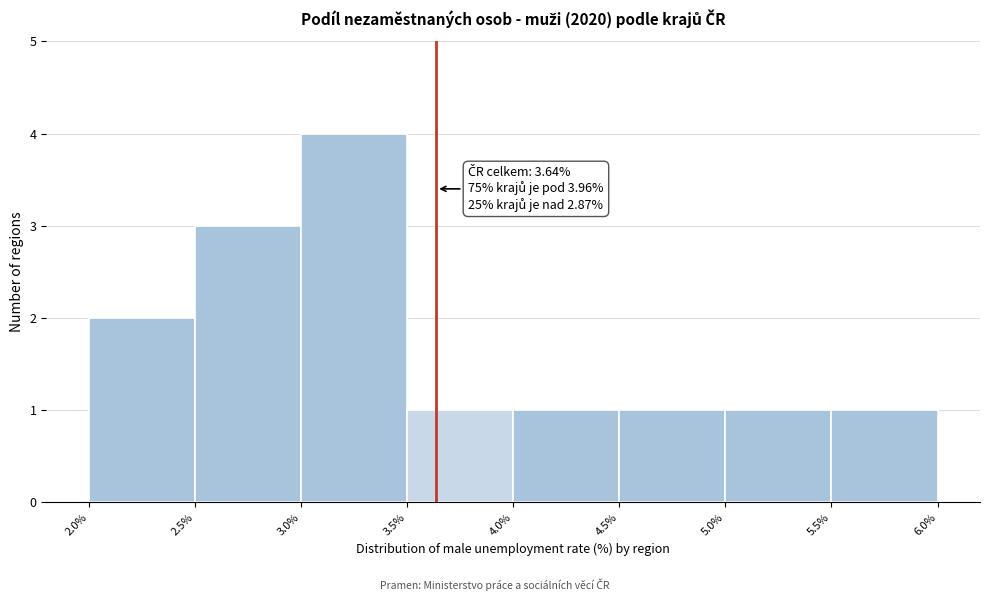

Which range on the x-axis has the tallest bar?

3.0% to 3.5%